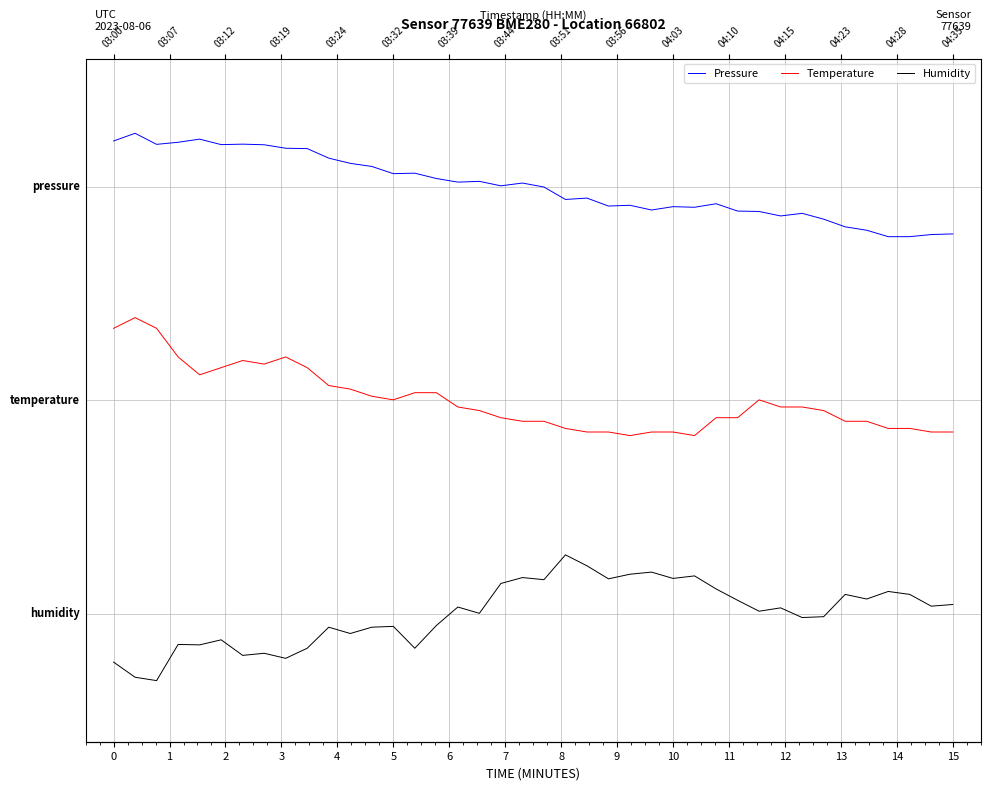

What is the value of the Humidity point at the 16th from the left?

-0.1